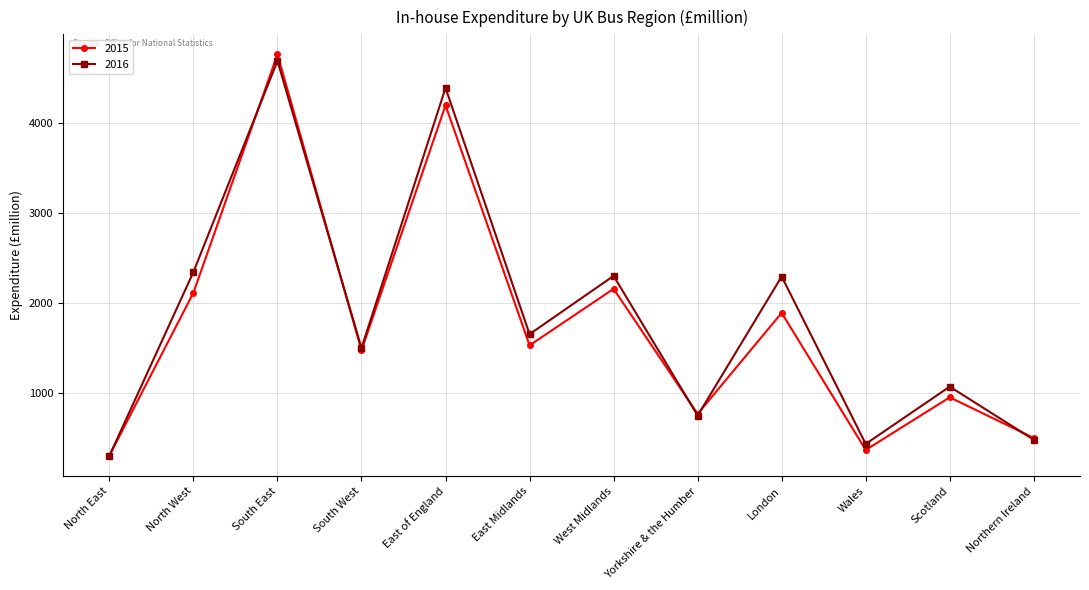

At which category is the sum across all series the highest?

South East